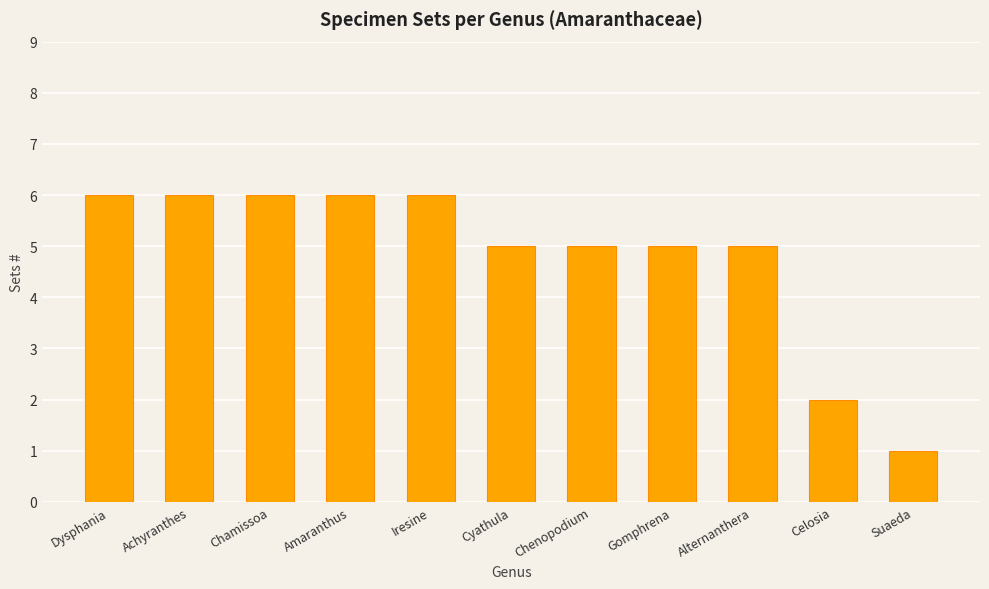

What is the approximate value at Alternanthera?

5